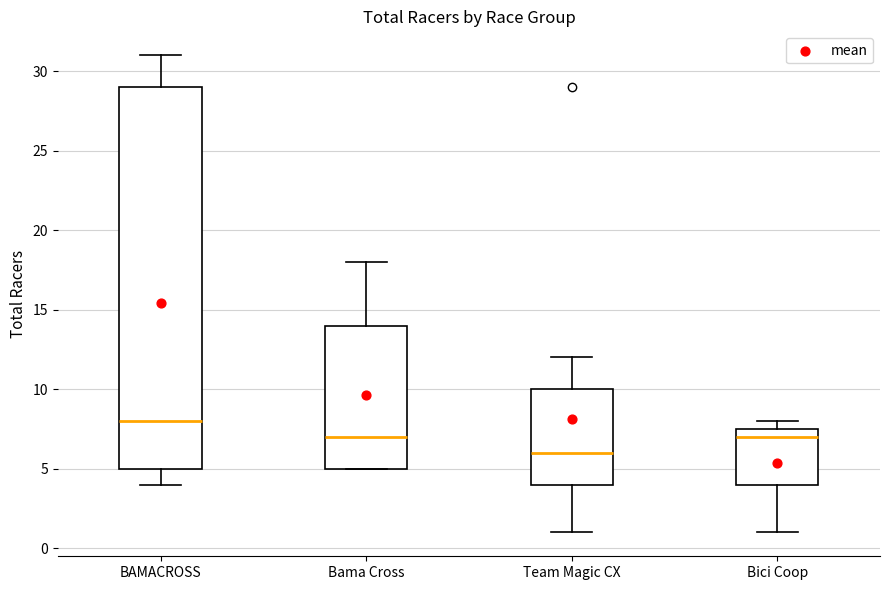

Comparing the boxes themselves (not the whiskers), which one is the tallest?

BAMACROSS